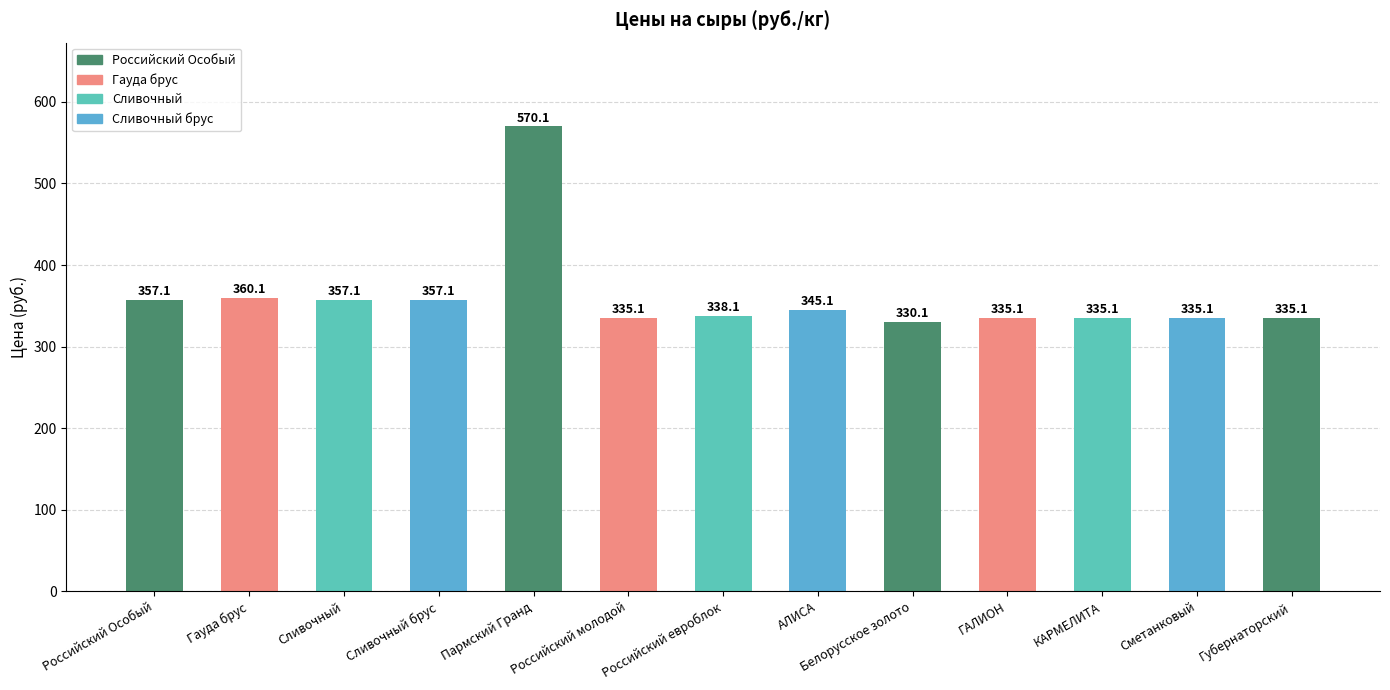

Which category has the highest value across all series?

Пармский Гранд